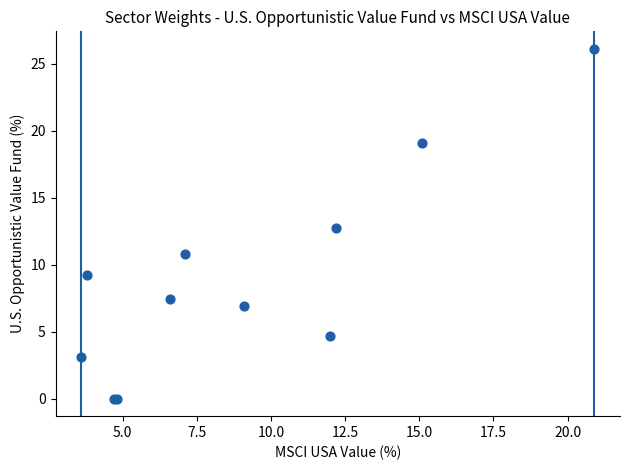

What Y value in the scatter plot is closest to 13?

12.7